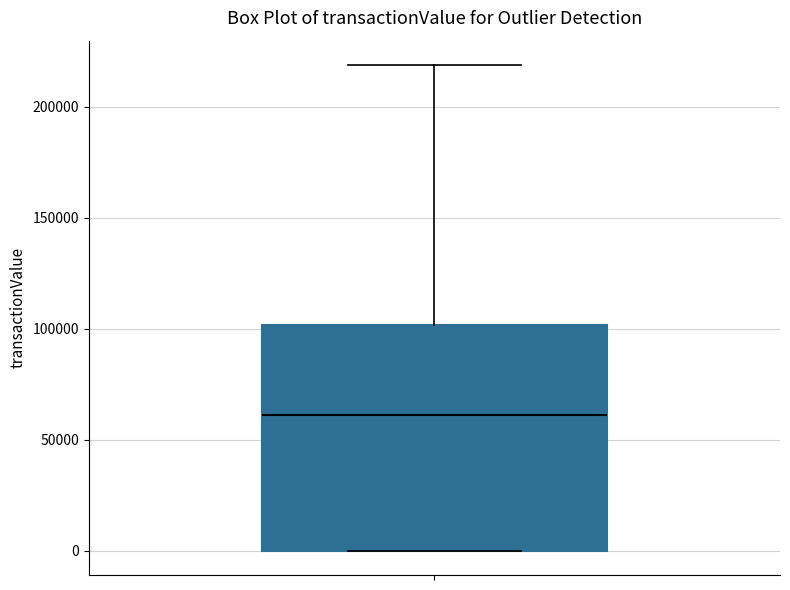

Transcribe this box plot: give where the median line is, the range the box spans, and where the two whiskers end, as read against the y-axis. The values are not printed on the chart, so give them approximately, as read against the axis.

median 60000, box 0 to 100000, whiskers 0 to 220000